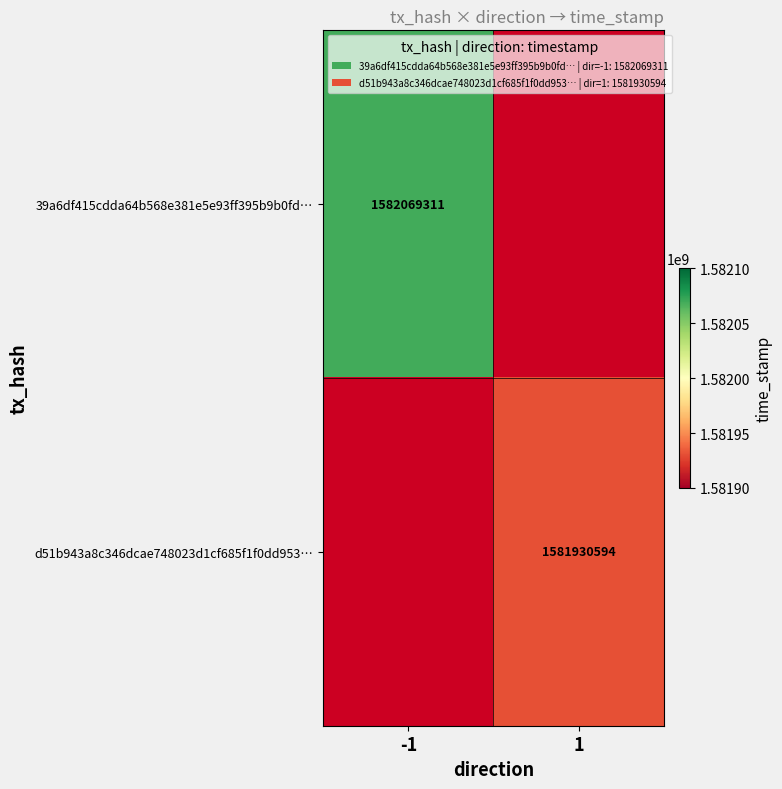

At which category does the chart reach its peak across all series?

-1